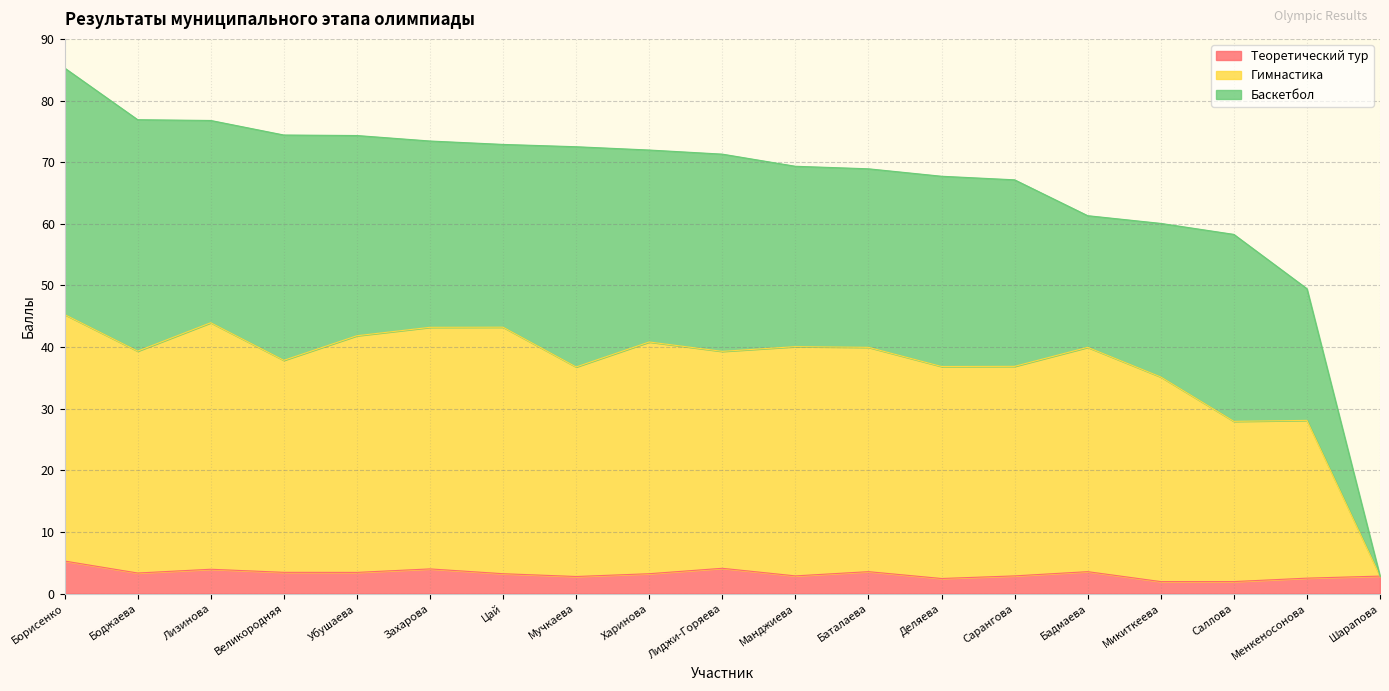

True or false: Гимнастика and Теоретический тур cross at least once.

False